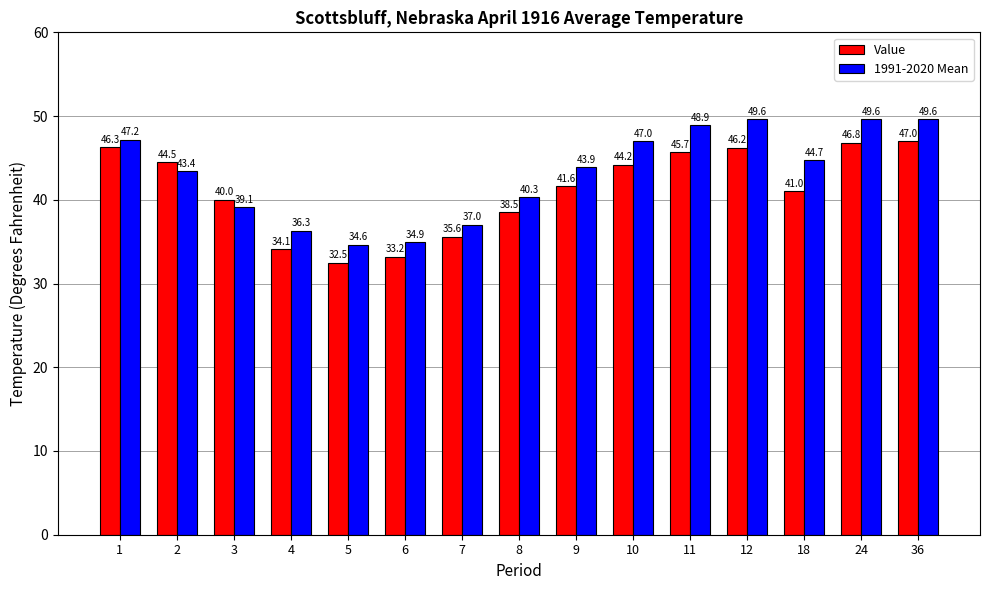

Read the 1991-2020 Mean value at 12.

49.6